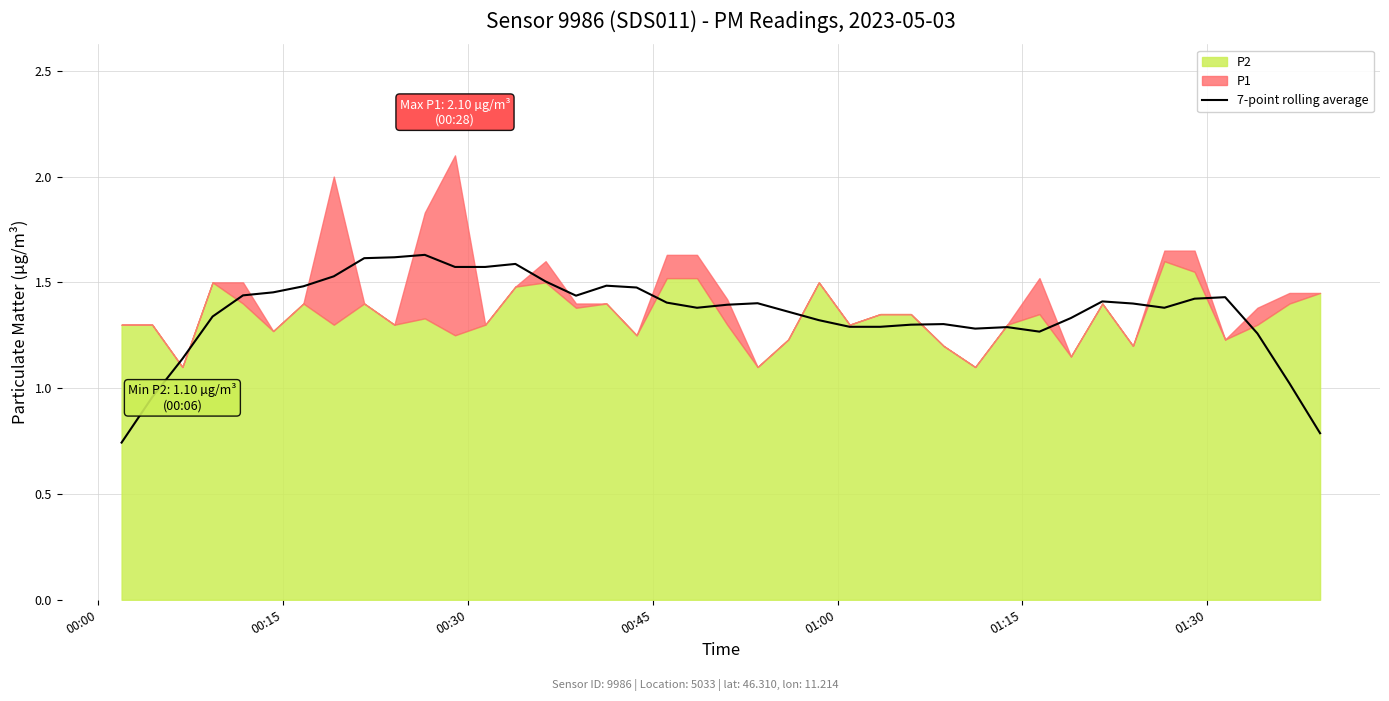

What is the difference between the second highest and second lowest values?

0.8